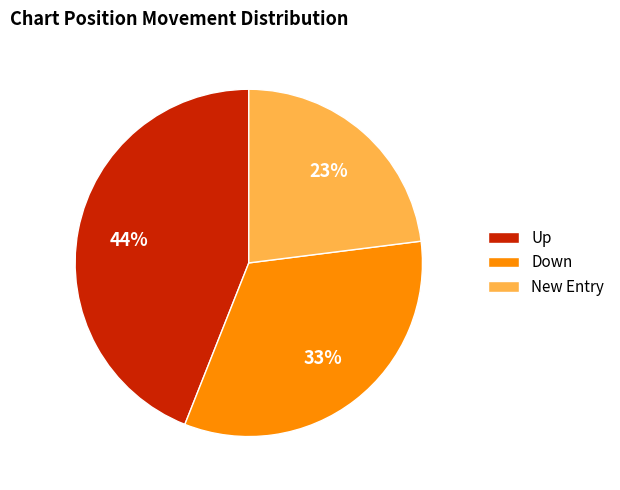

Do New Entry and Down together represent more than half of the pie?

Yes